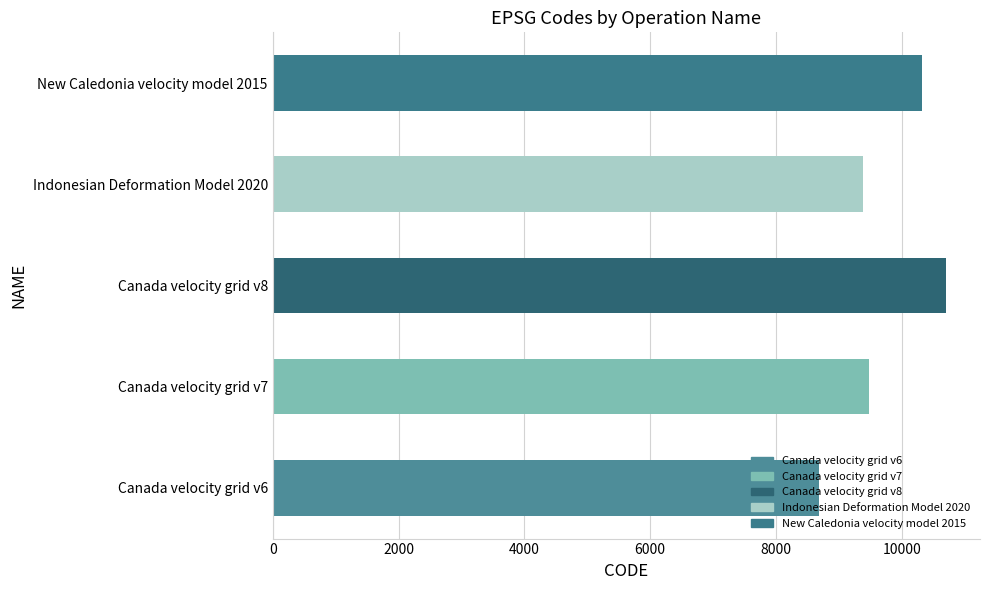

Approximately how many times larger is the value at Canada velocity grid v6 compared to New Caledonia velocity model 2015?

0.8